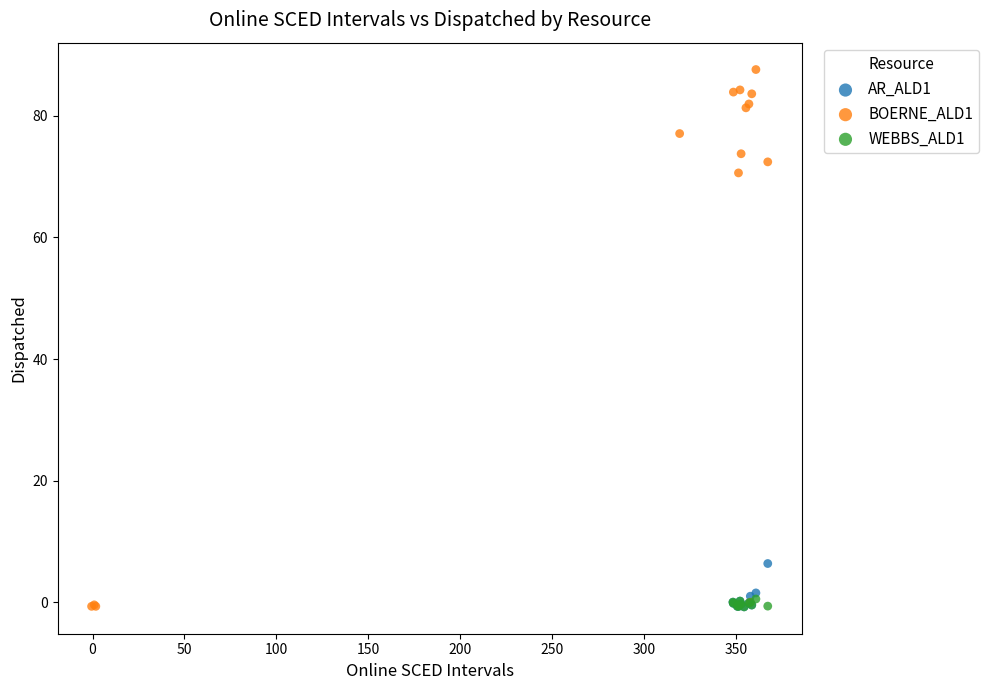

Which series reaches the maximum Y coordinate?

BOERNE_ALD1